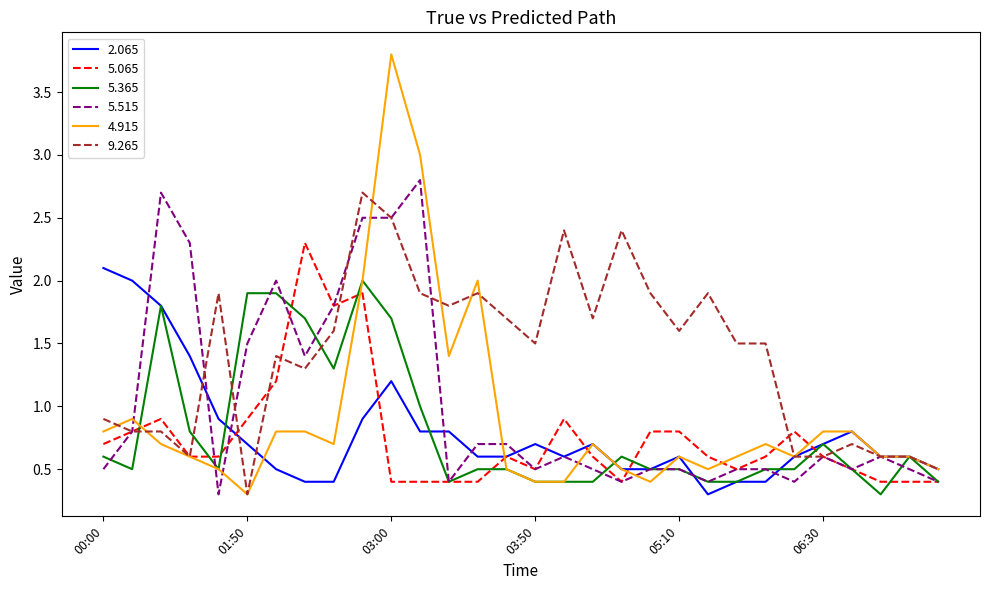

What is the maximum value shown in the chart?

3.8